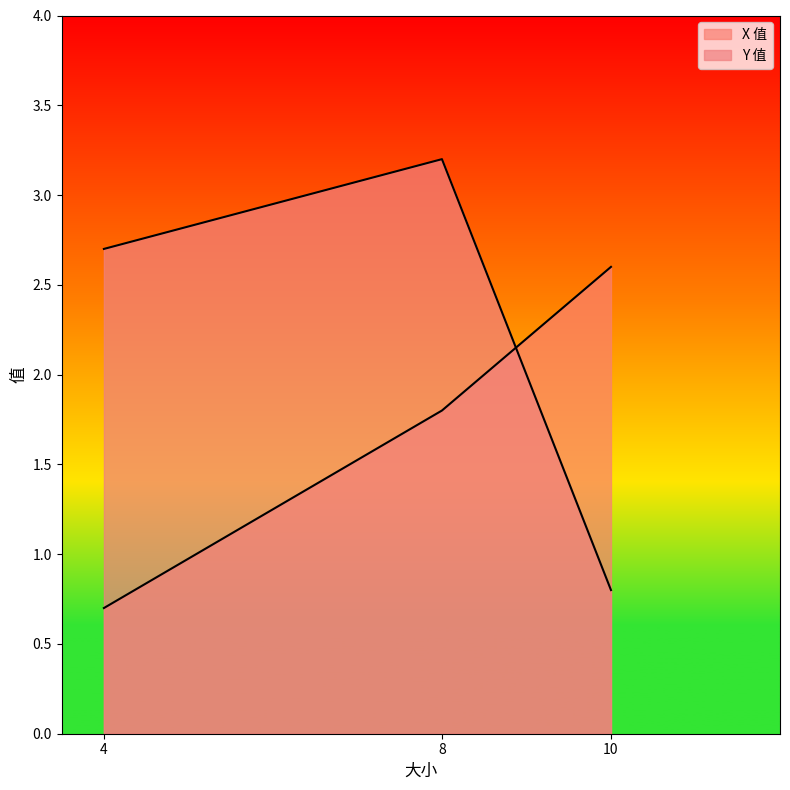

Where does the X 值 series first go above 1?

8